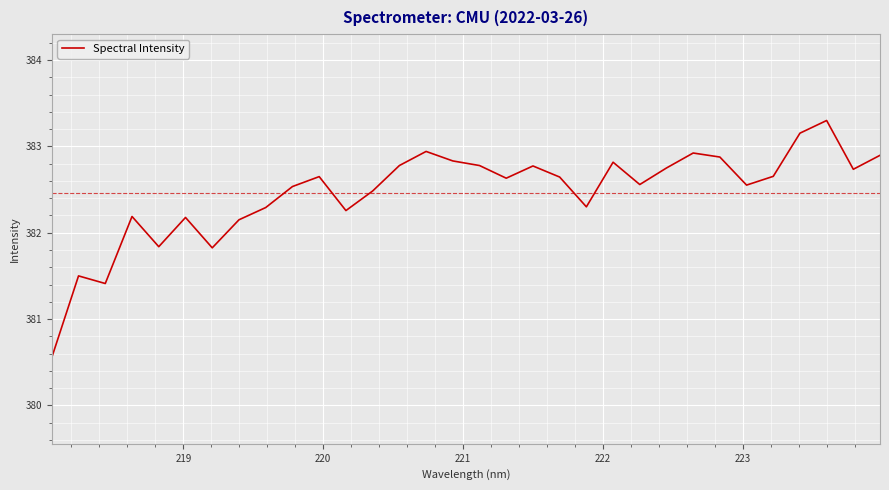

Does the chart display data point markers on the line(s)?

No